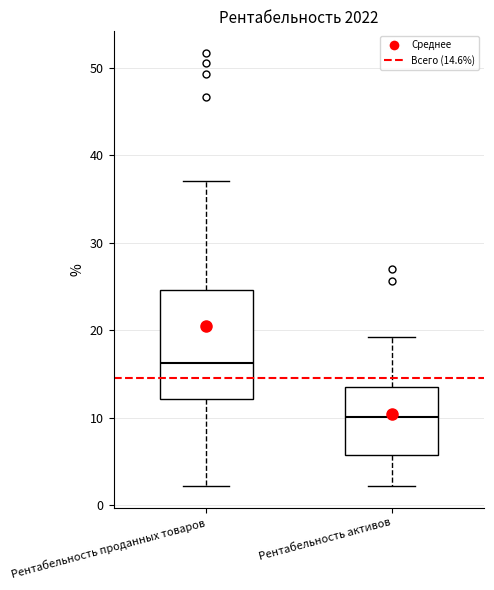

Reading left to right, transcribe this box plot: for each box, give where its median line is, the range the box spans, and where its two whiskers end, as read against the y-axis. The values are not printed on the chart, so give them approximately, as read against the axis.

Рентабельность проданных товаров: median 16, box 12 to 25, whiskers 2 to 37
Рентабельность активов: median 10, box 6 to 14, whiskers 2 to 19